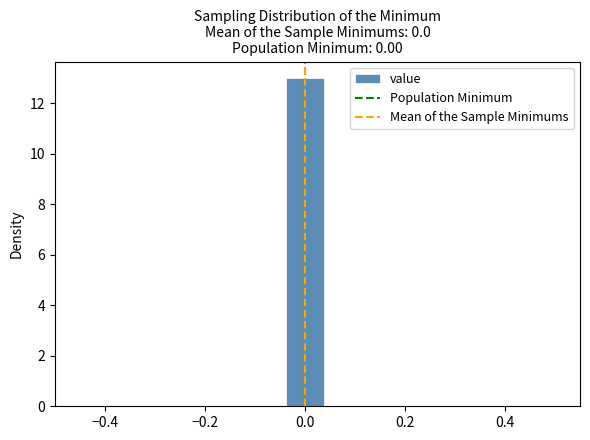

Read against the x-axis, roughly where is the centre of the tallest bar?

0.00